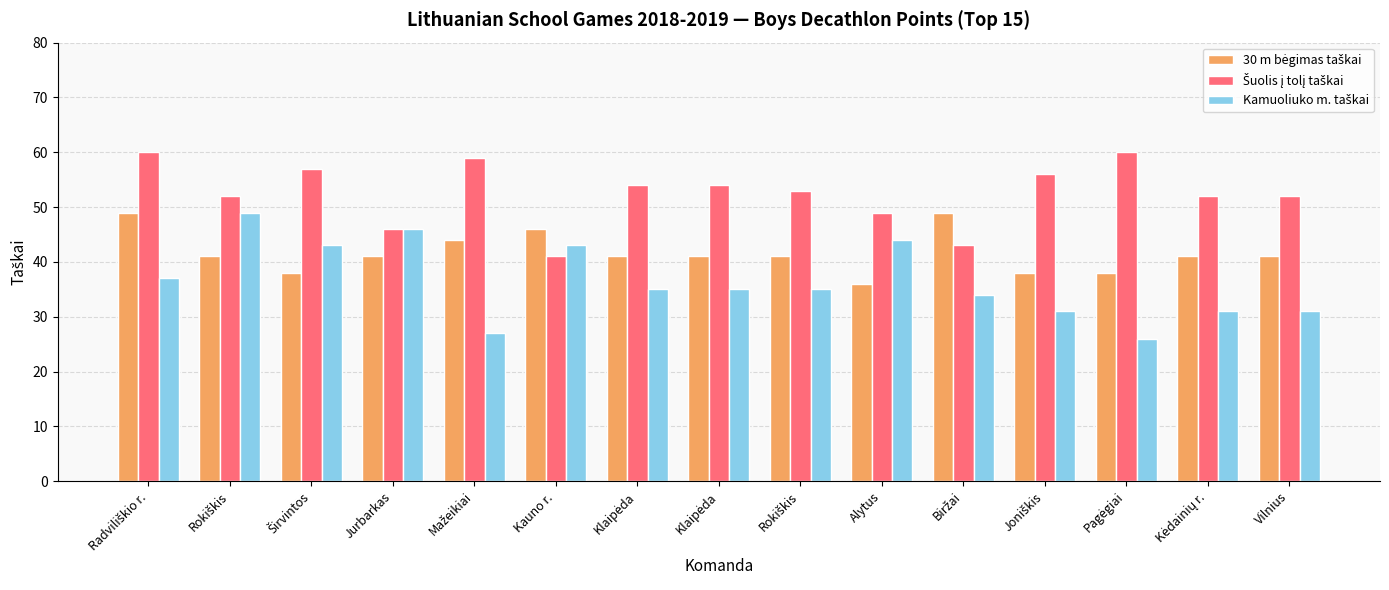

Are the bars horizontal?

No